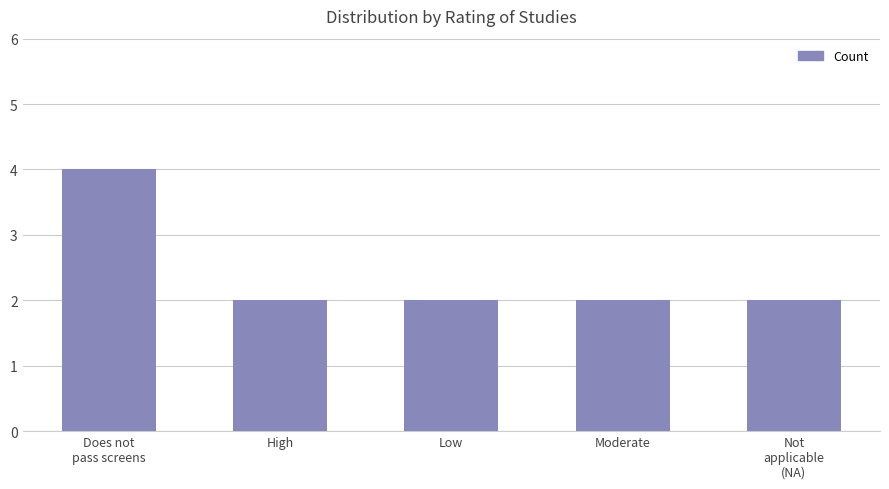

What value does the data have at Moderate?

2